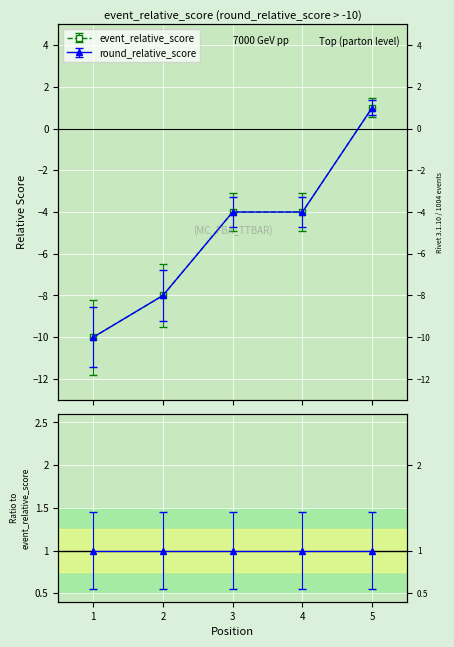

Count the event_total_score values in the range -8 to -4.

3